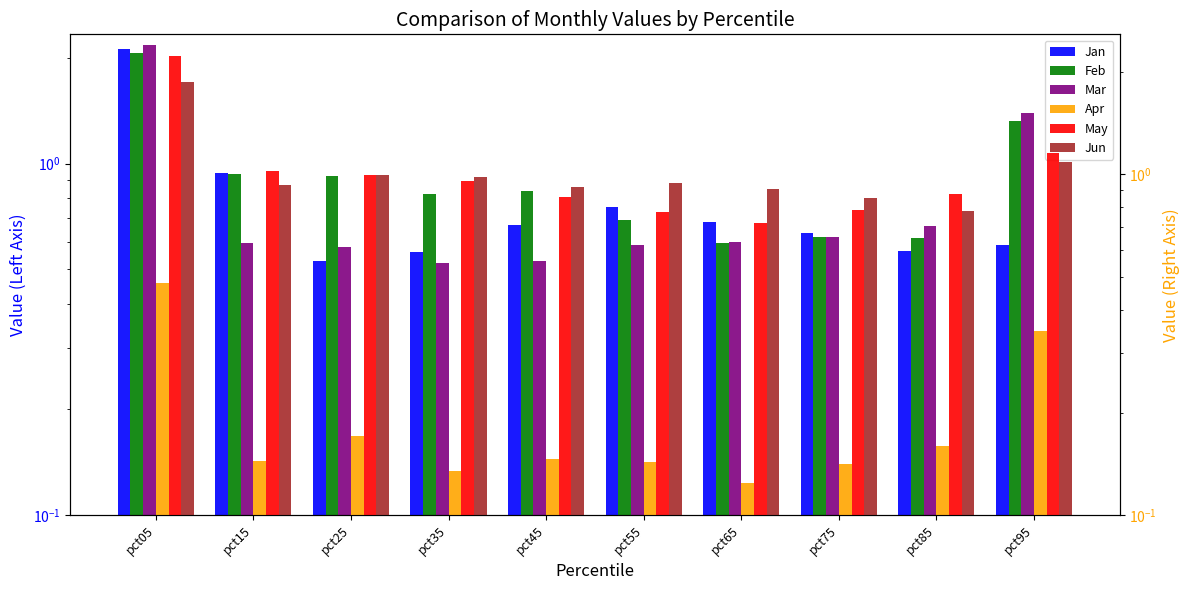

What is the sum of all Jan values?

8.0